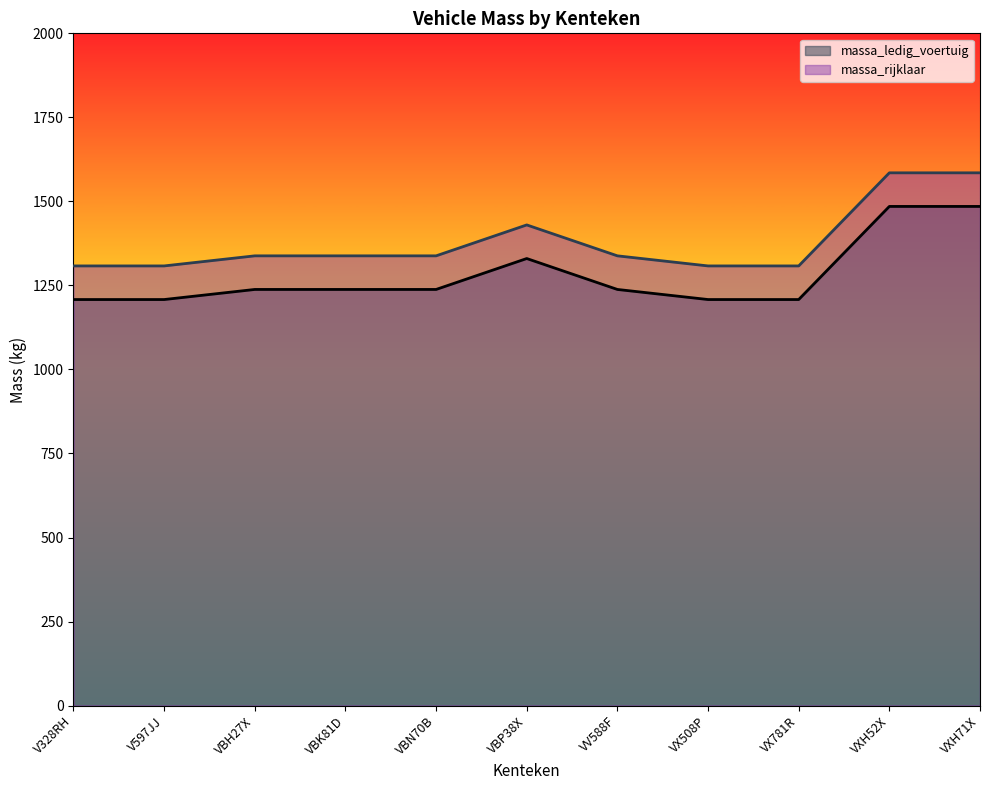

What is the label of the 4th point from the left?

VBK81D